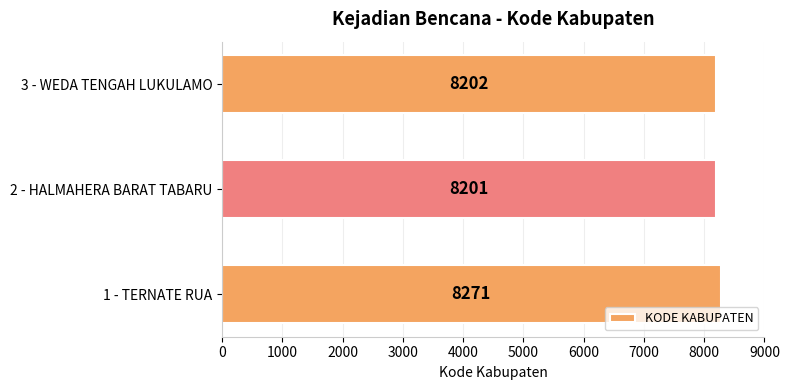

What is the difference between the maximum and minimum values?

70